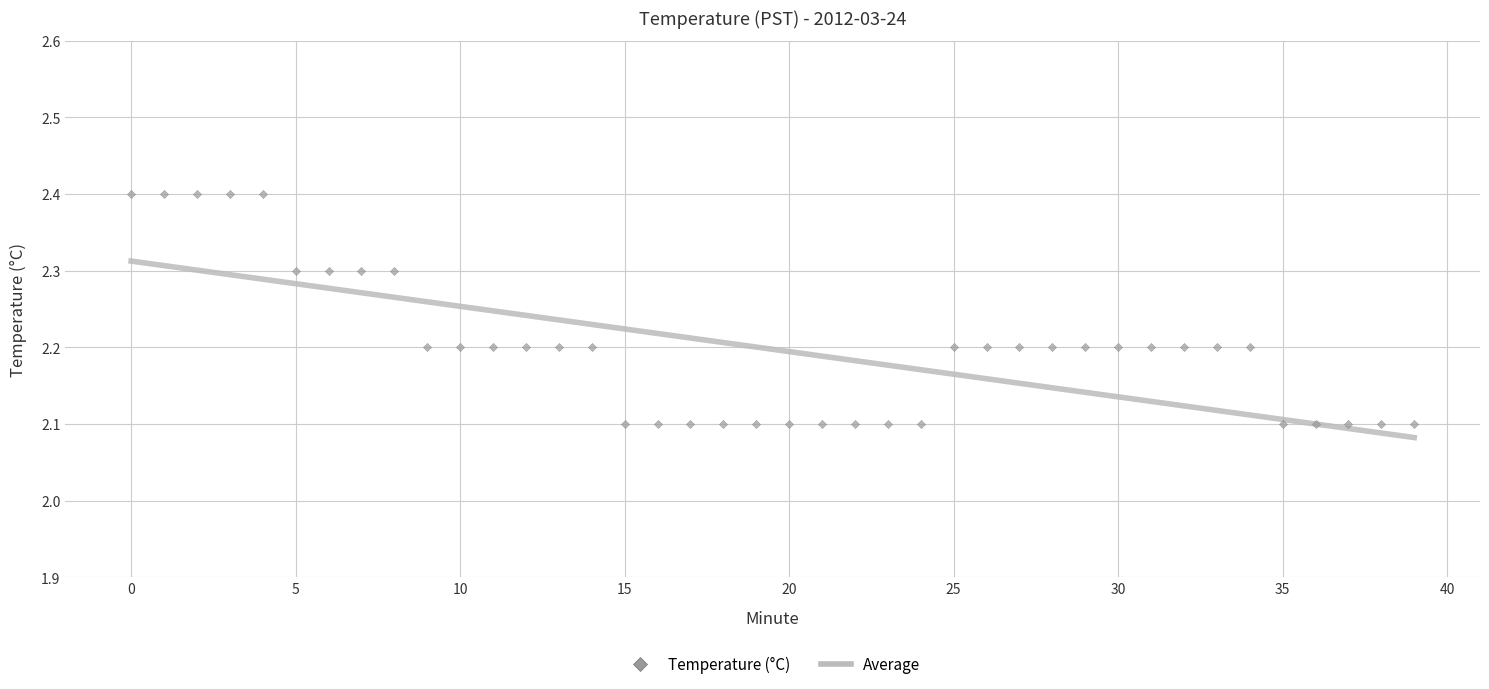

What is the range of Y values (max minus min)?

0.3